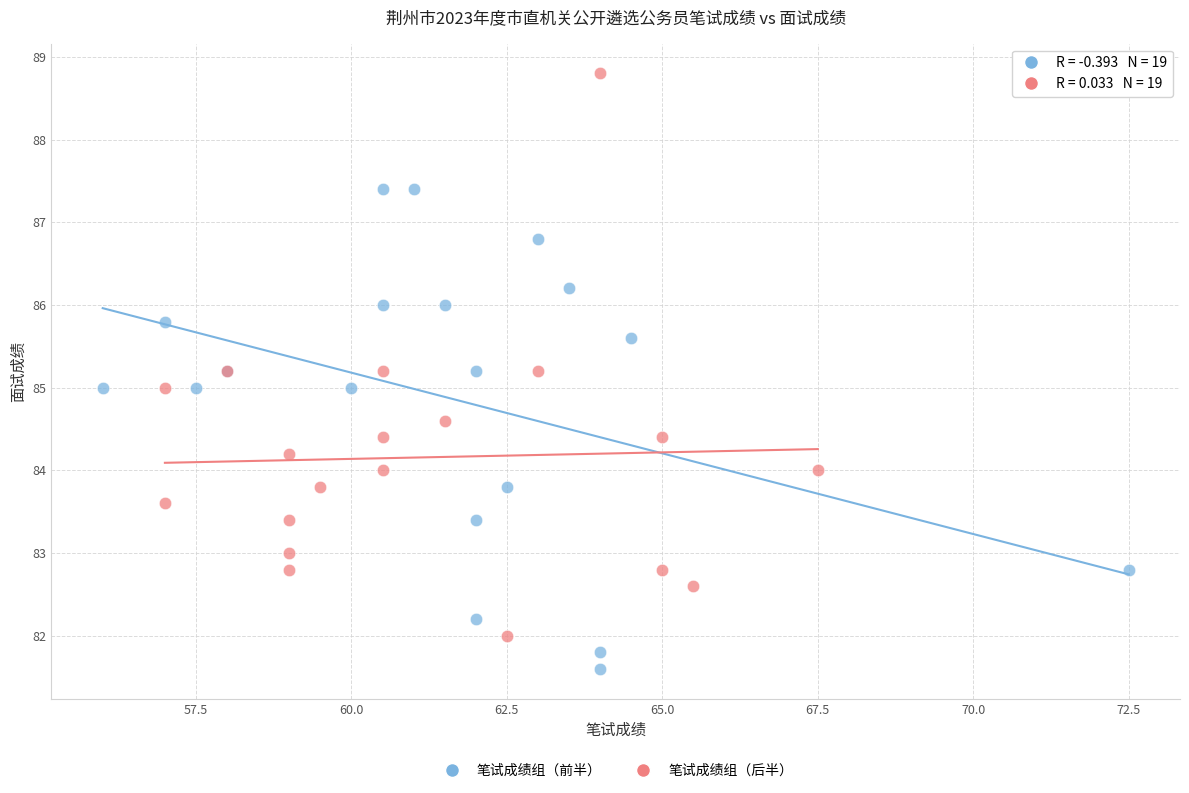

Which series contains the lowest Y value?

笔试成绩组（前半）